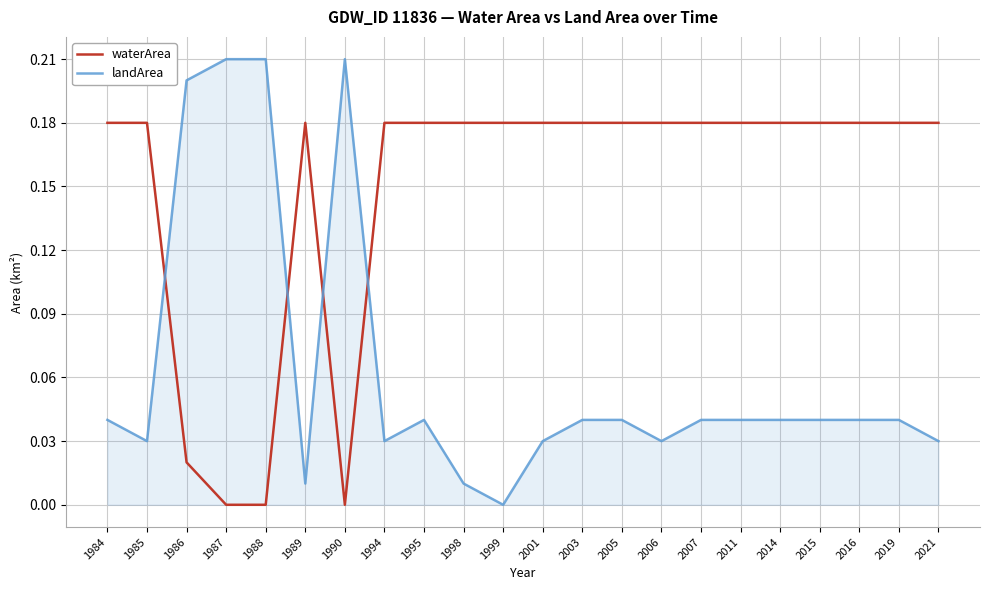

Is it true that waterArea equals 0.3 at 2001?

False